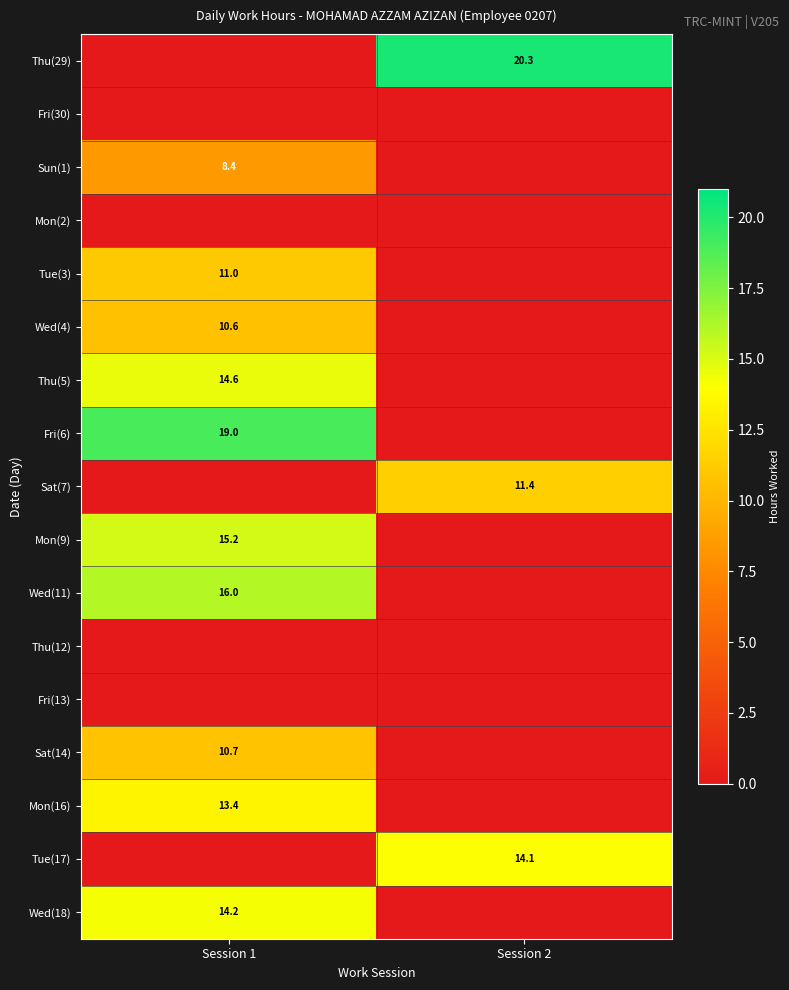

True or false: Wed(11) has a value of 16.0 at Session 1.

True